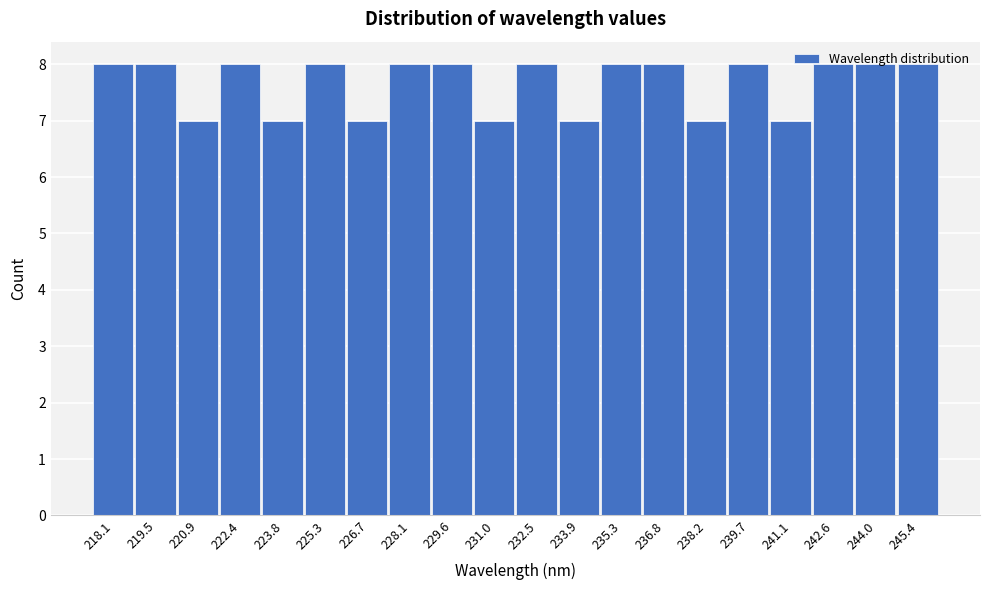

What is the ratio of the value at 232.5 to the value at 244.0?

1.0